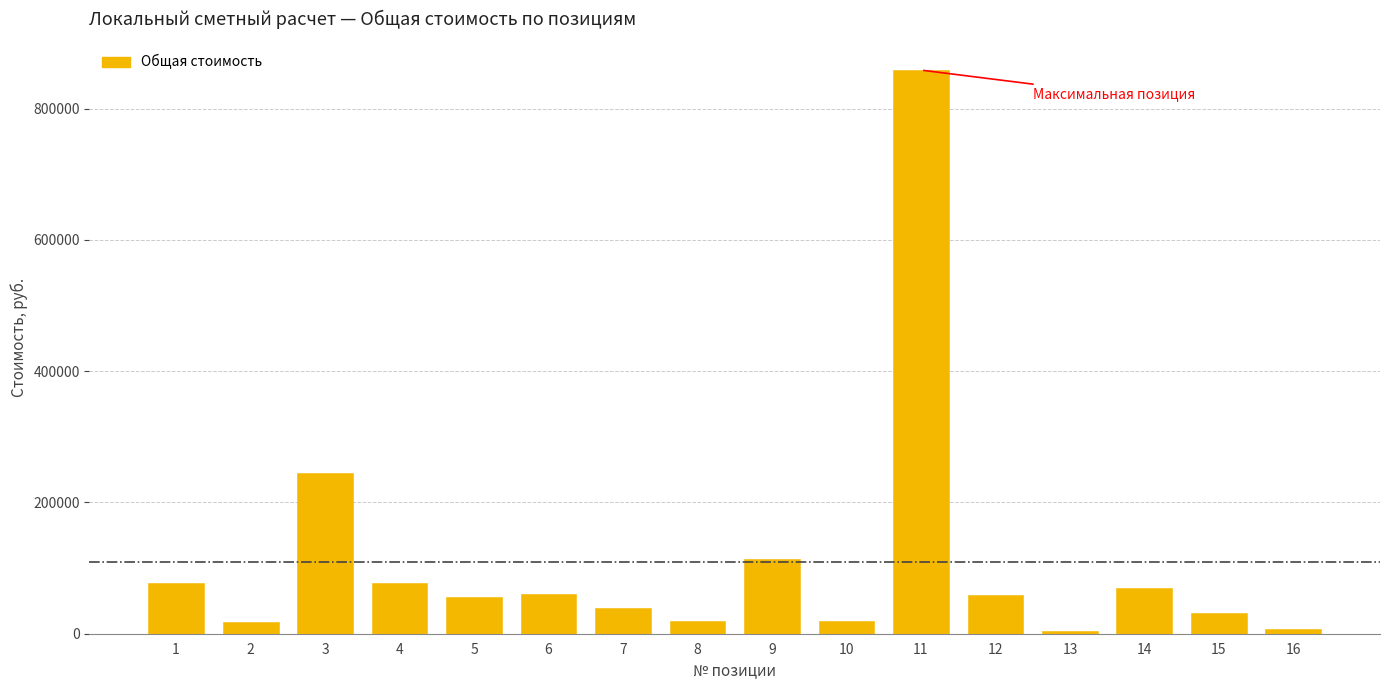

What is the change in value from 6 to 7?

-20331